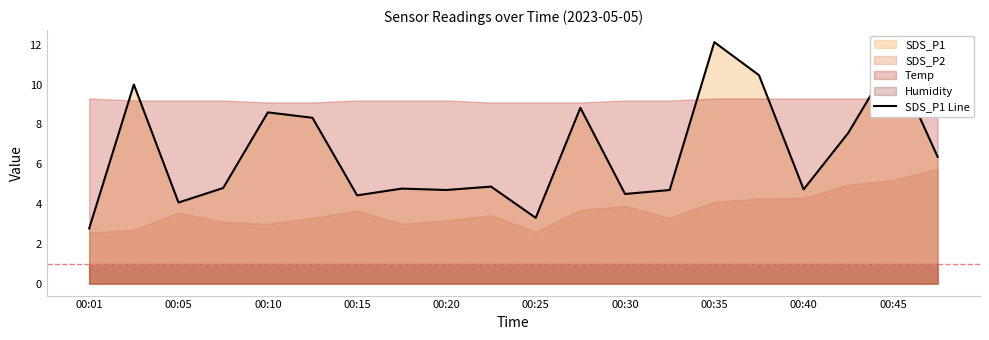

The value of SDS_P1 Line at 00:20 is 4.7. True or false?

True